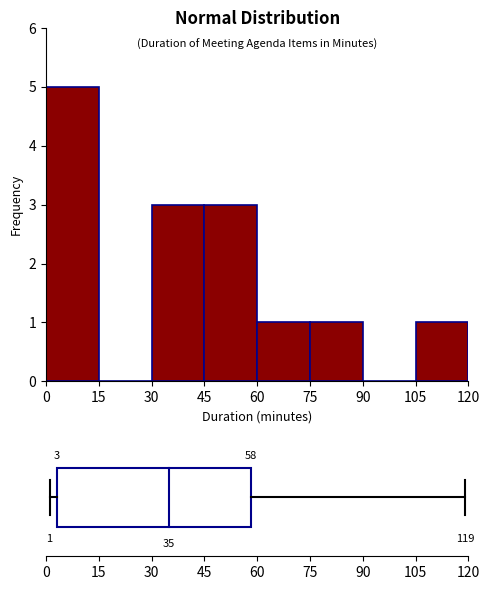

Which range on the x-axis has the tallest bar?

0 to 15